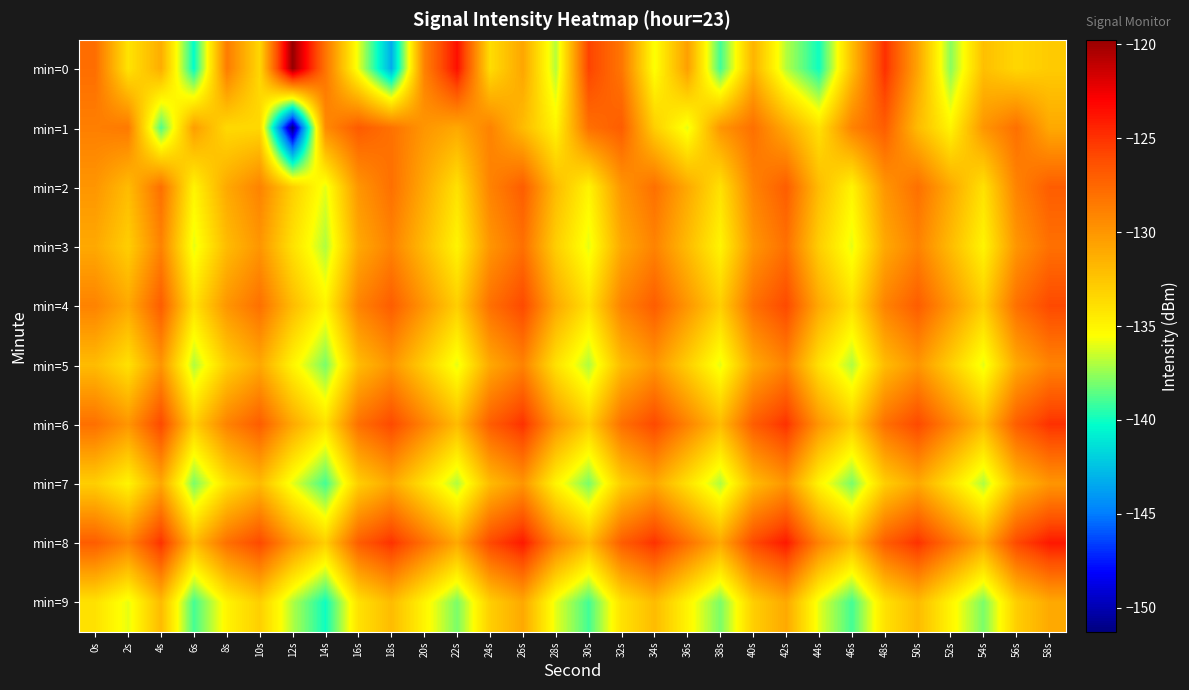

At which category is the sum across all series the highest?

26s